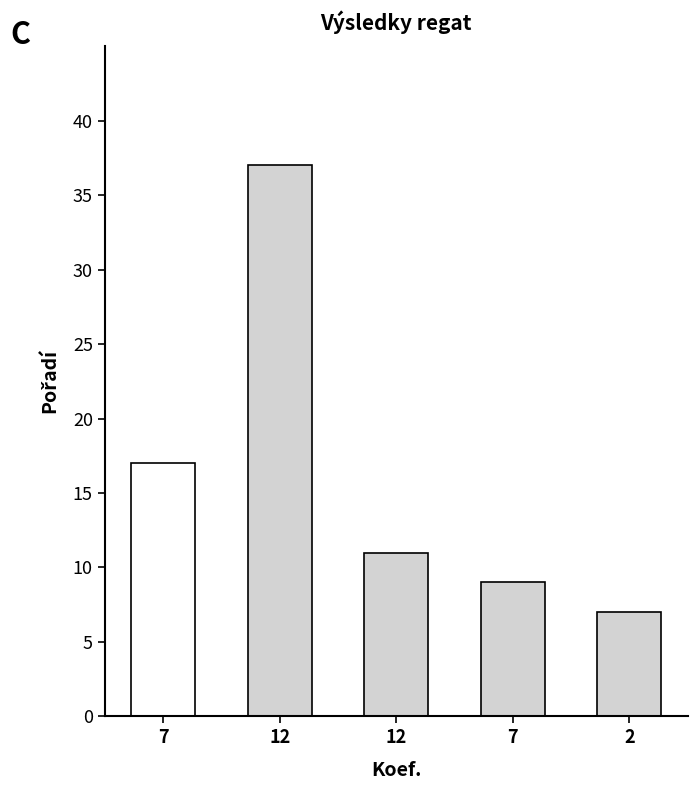

The value at 2 is 3. True or false?

False